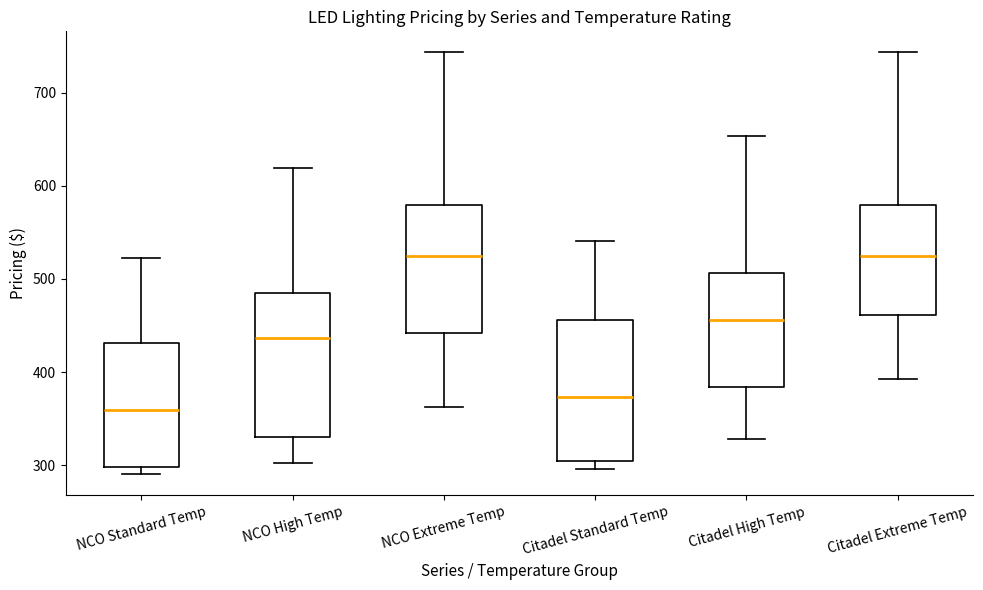

Which box's median line is the lowest?

NCO Standard Temp